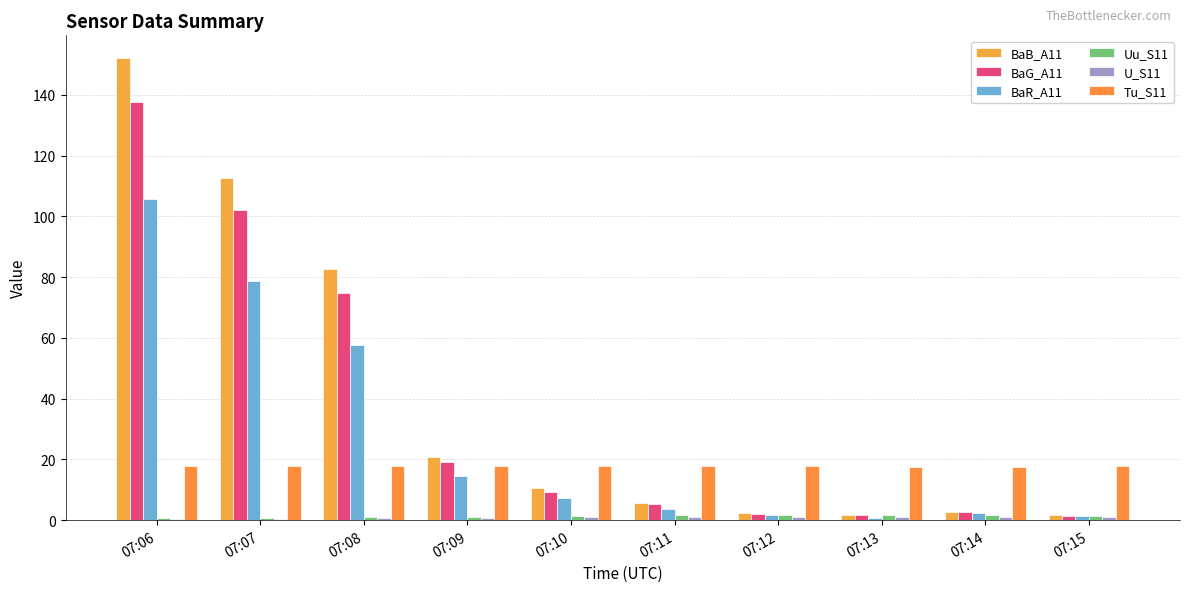

Which series has the widest spread of values?

BaB_A11